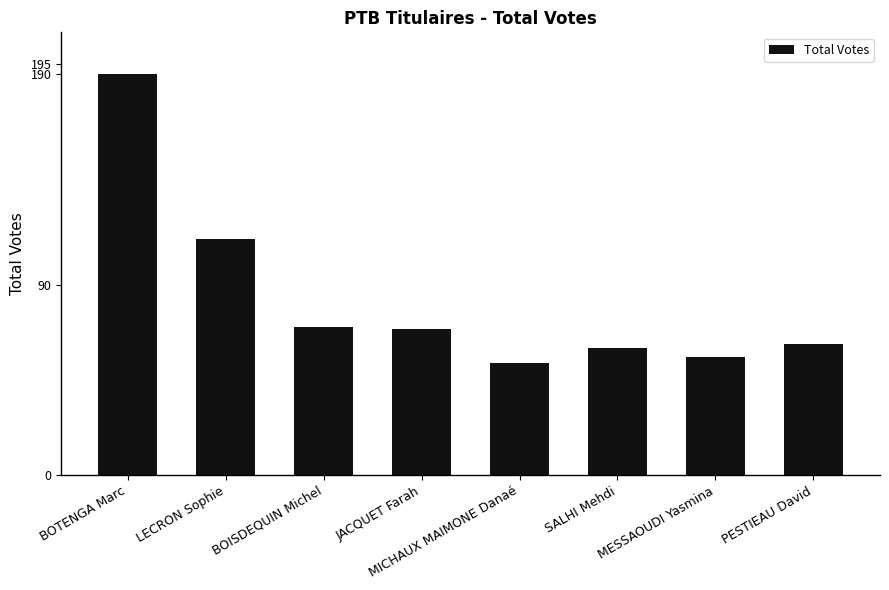

What is the value of the 1st bar from the left?

190